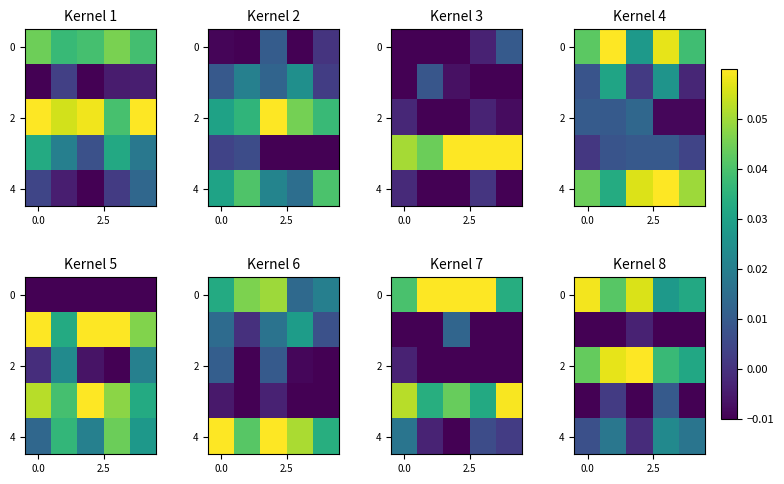

At which label is row_4 closest to 0?

2